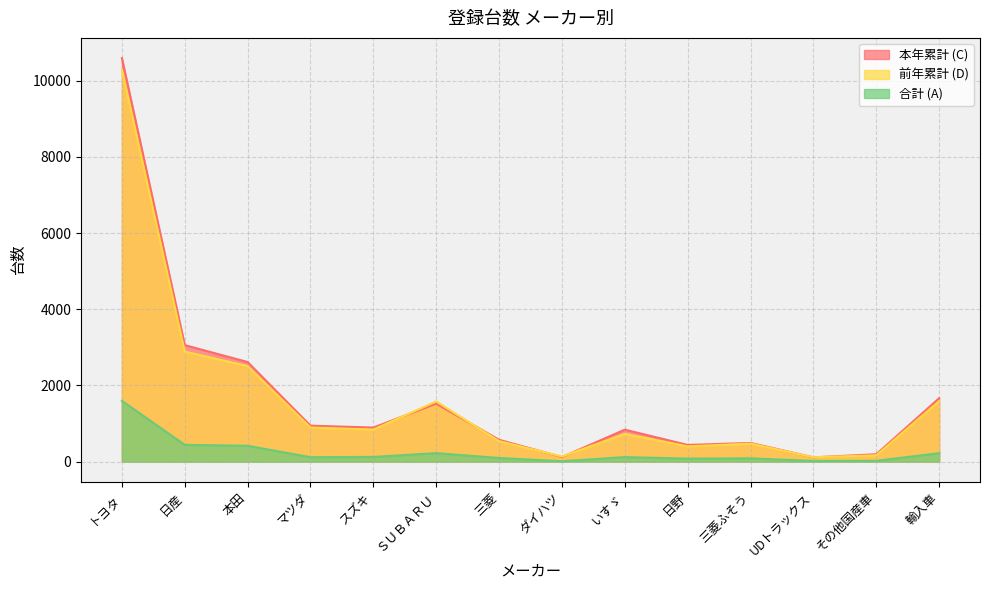

What is the spread (max minus min) of values at 輸入車?

1443